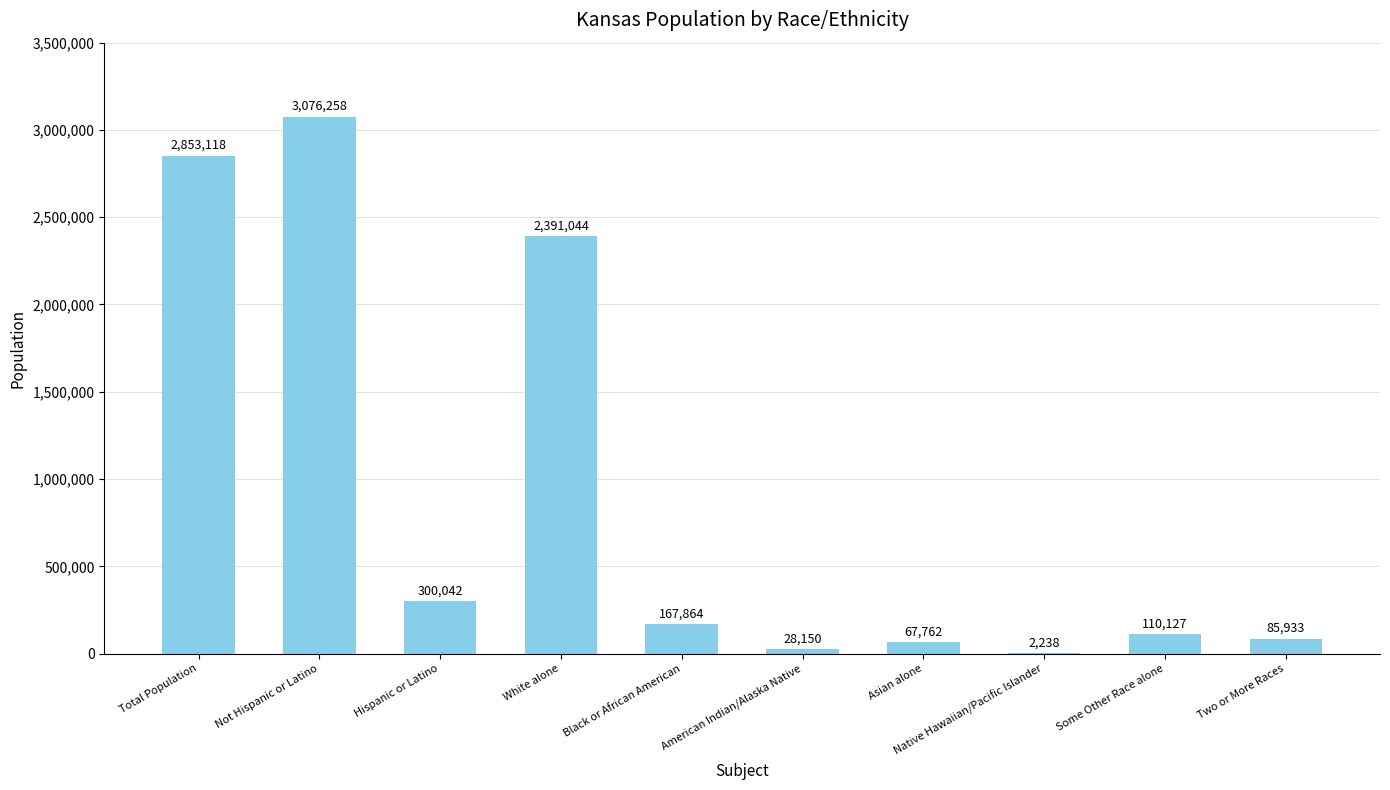

Which label corresponds to the largest value in the chart?

Not Hispanic or Latino